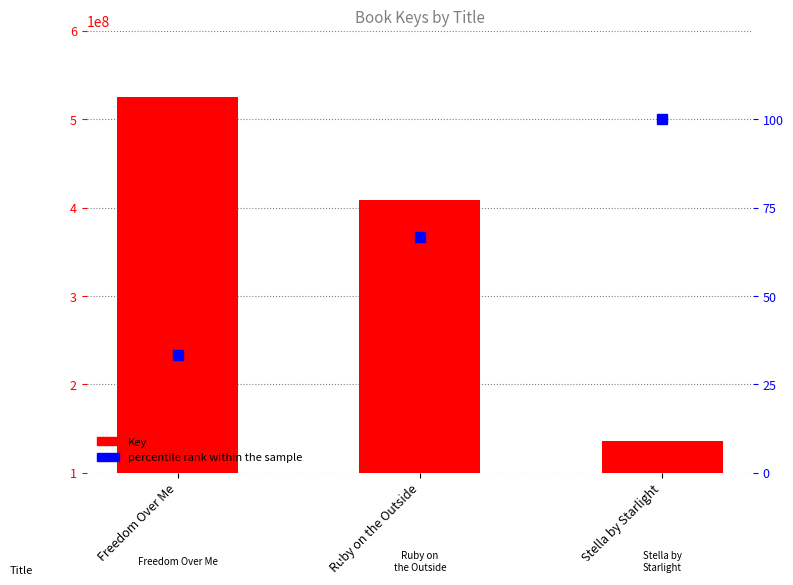

The value of Key at Stella by Starlight is 33905173.7. True or false?

False